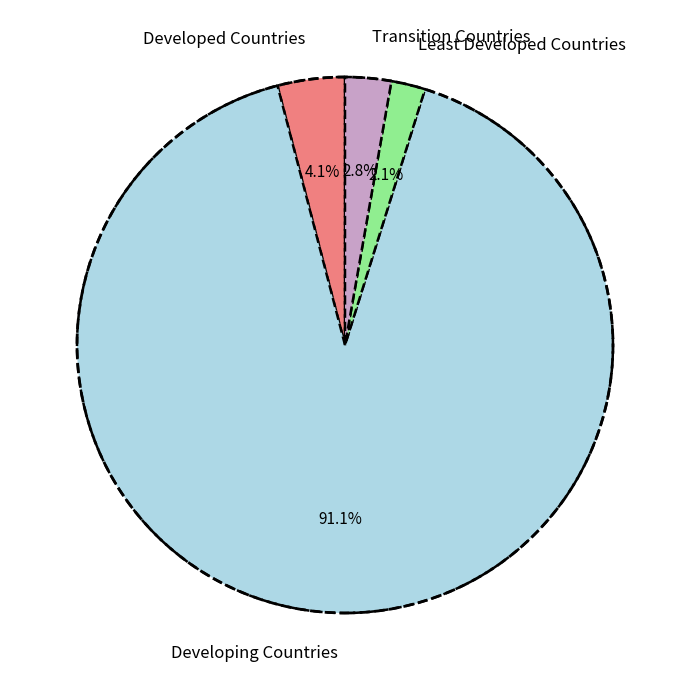

Do Developed Countries and Least Developed Countries together represent more than half of the pie?

No